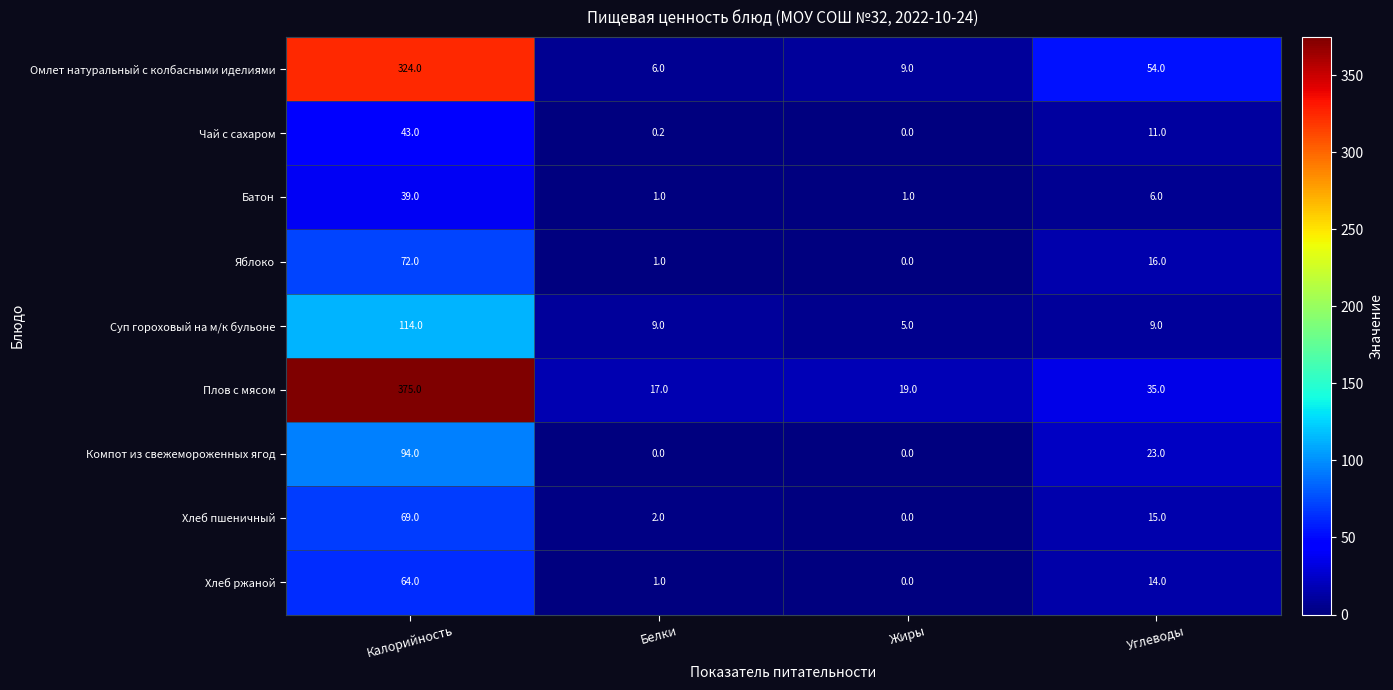

Between Жиры and Углеводы, which series saw the biggest shift?

Омлет натуральный с колбасными иделиями